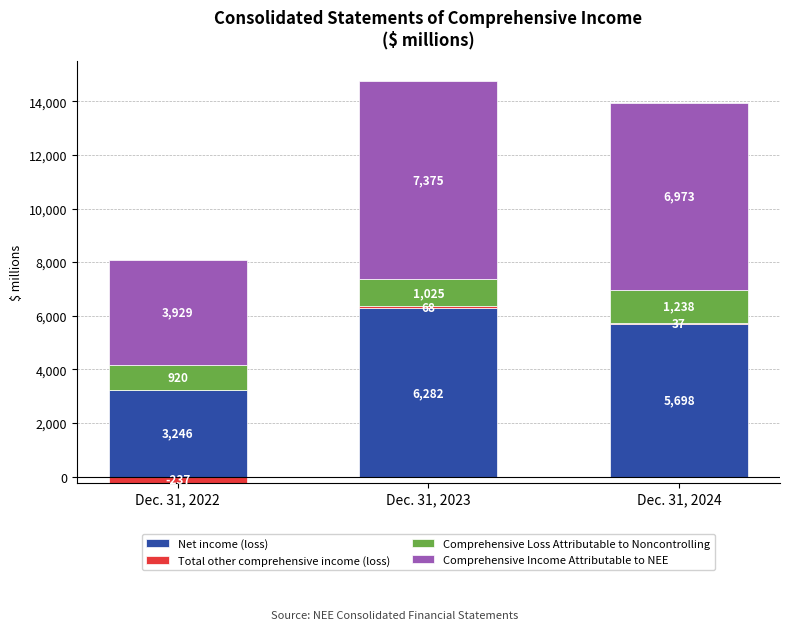

Rank the series at Dec. 31, 2022 from lowest to highest value.

Total other comprehensive income (loss), Comprehensive Loss Attributable to Noncontrolling, Net income (loss), Comprehensive Income Attributable to NEE